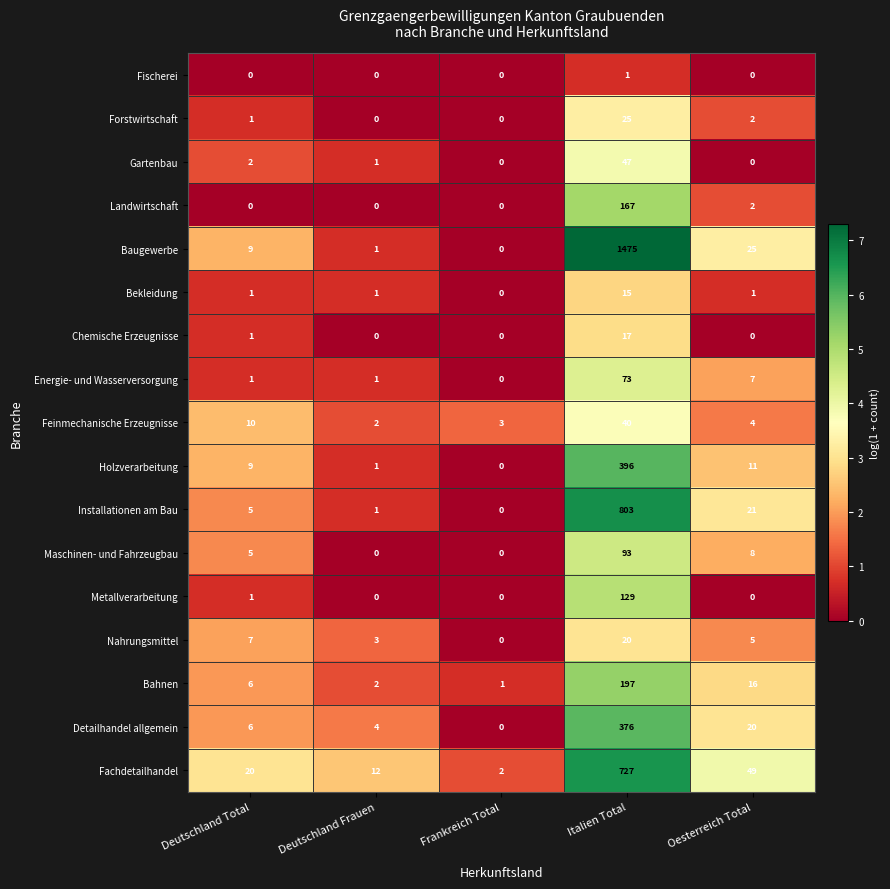

Is it true that Maschinen- und Fahrzeugbau equals 64 at Italien Total?

False